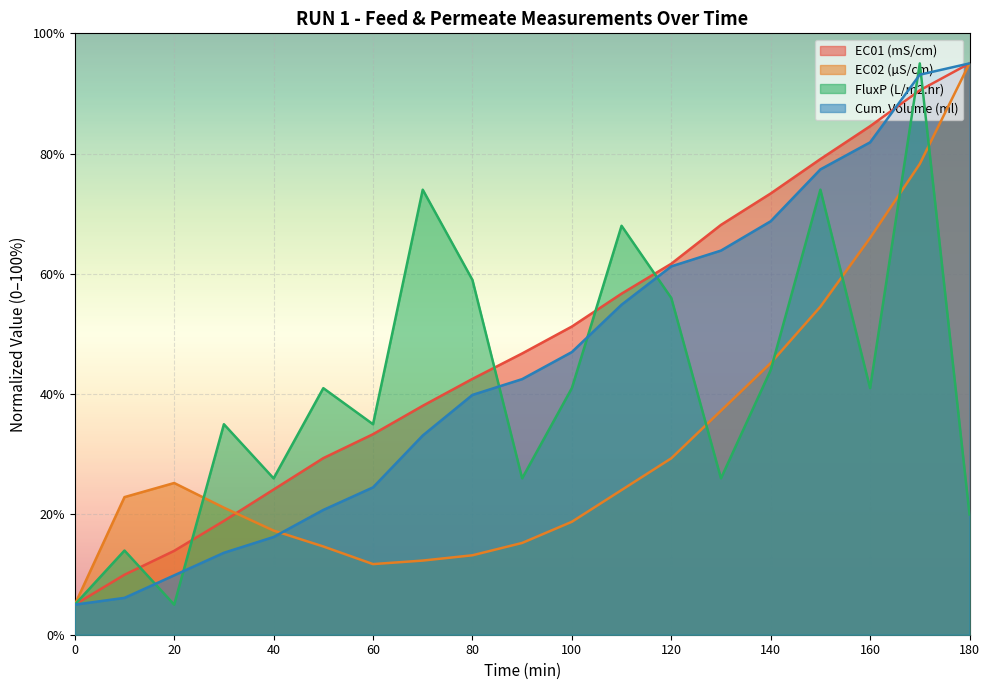

Which series has the largest total across all categories?

EC01 (mS/cm)